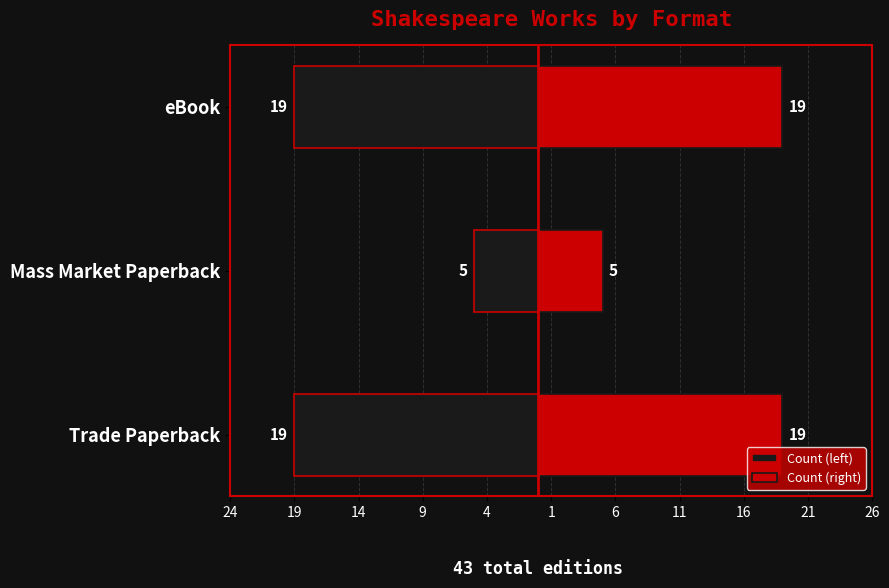

What is the value of the Count (left) bar at the 2nd from the left?

-5